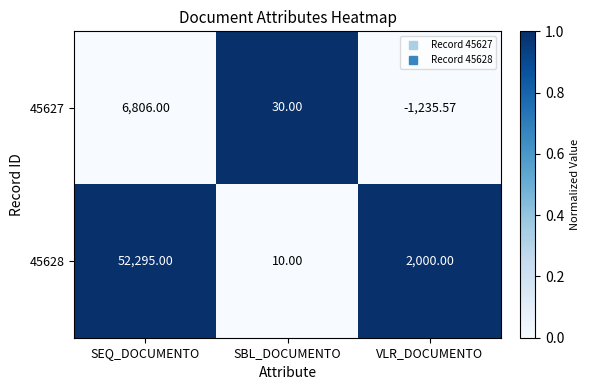

Rank the series at VLR_DOCUMENTO from highest to lowest value.

45628, 45627